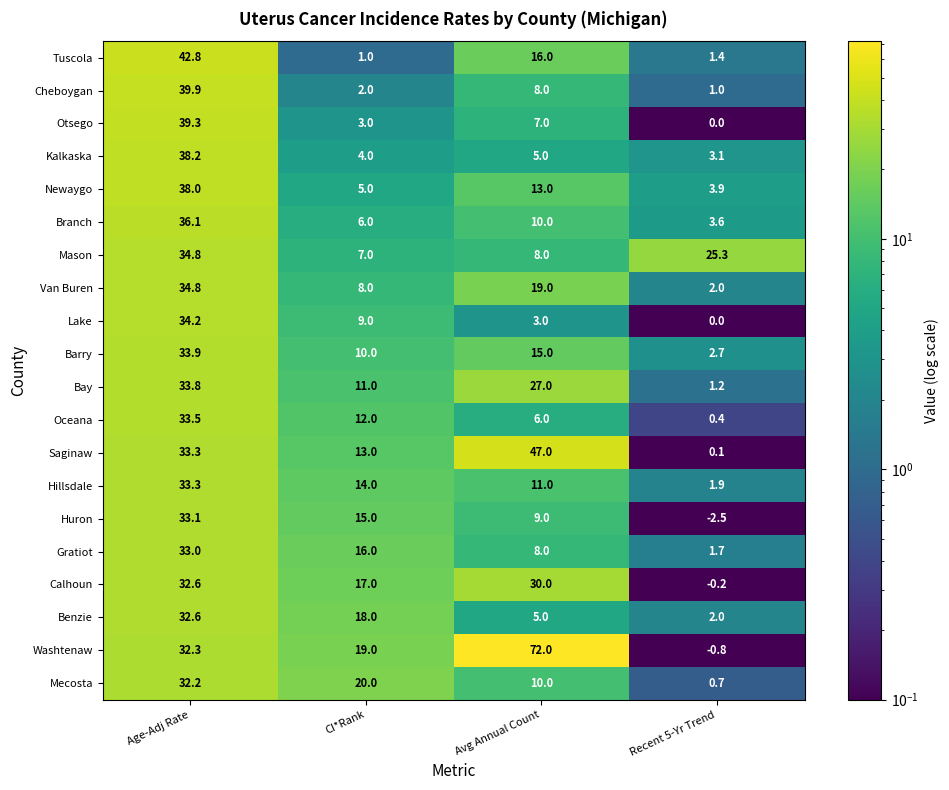

Which series has the widest spread of values?

Washtenaw